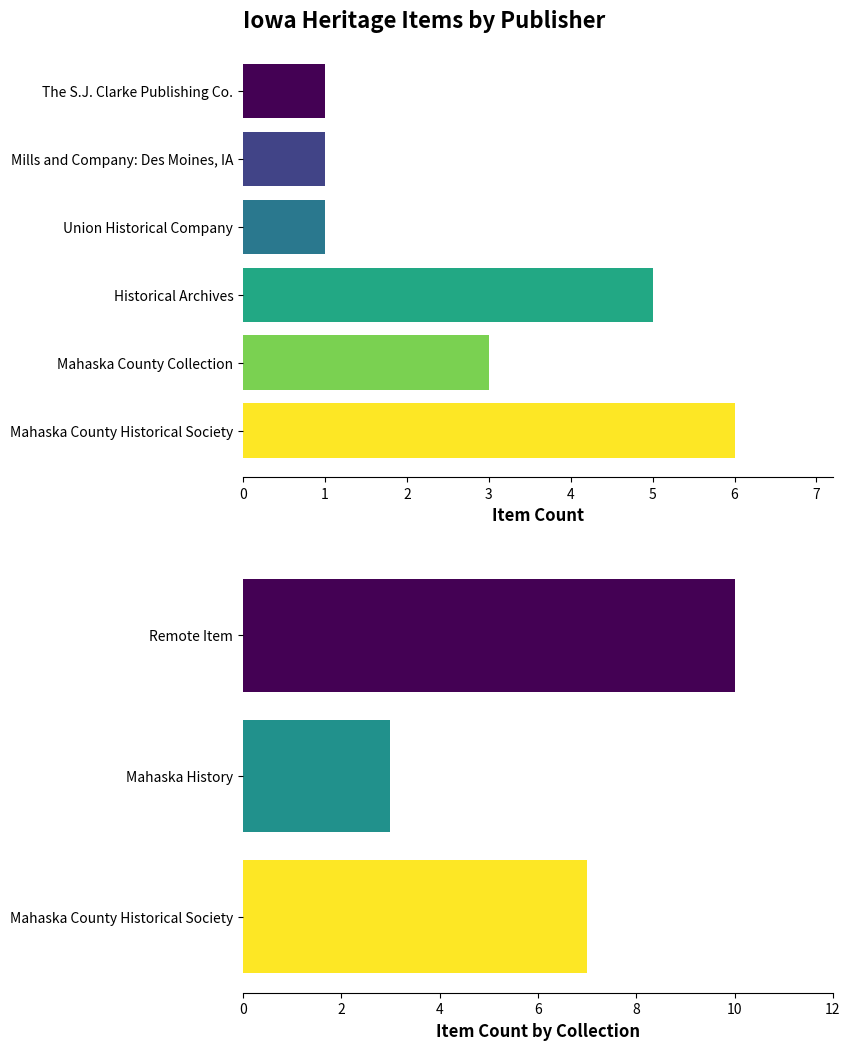

What position from the left is The S.J. Clarke Publishing Co.?

6